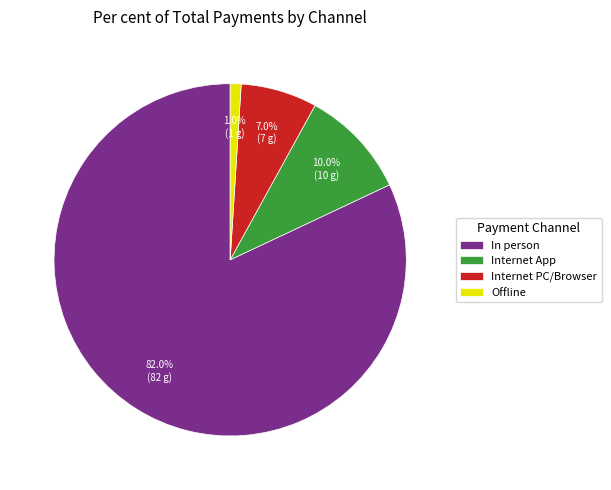

To the nearest percent, what is the difference between the largest and smallest slice percentages?

81%